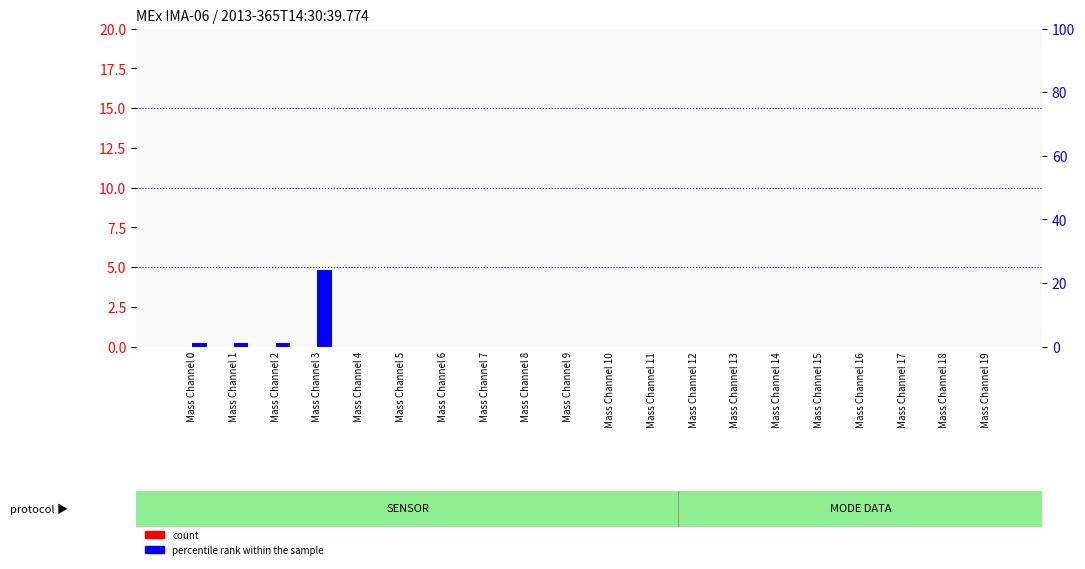

Rank the series at Mass Channel 10 from lowest to highest value.

count, percentile rank within the sample